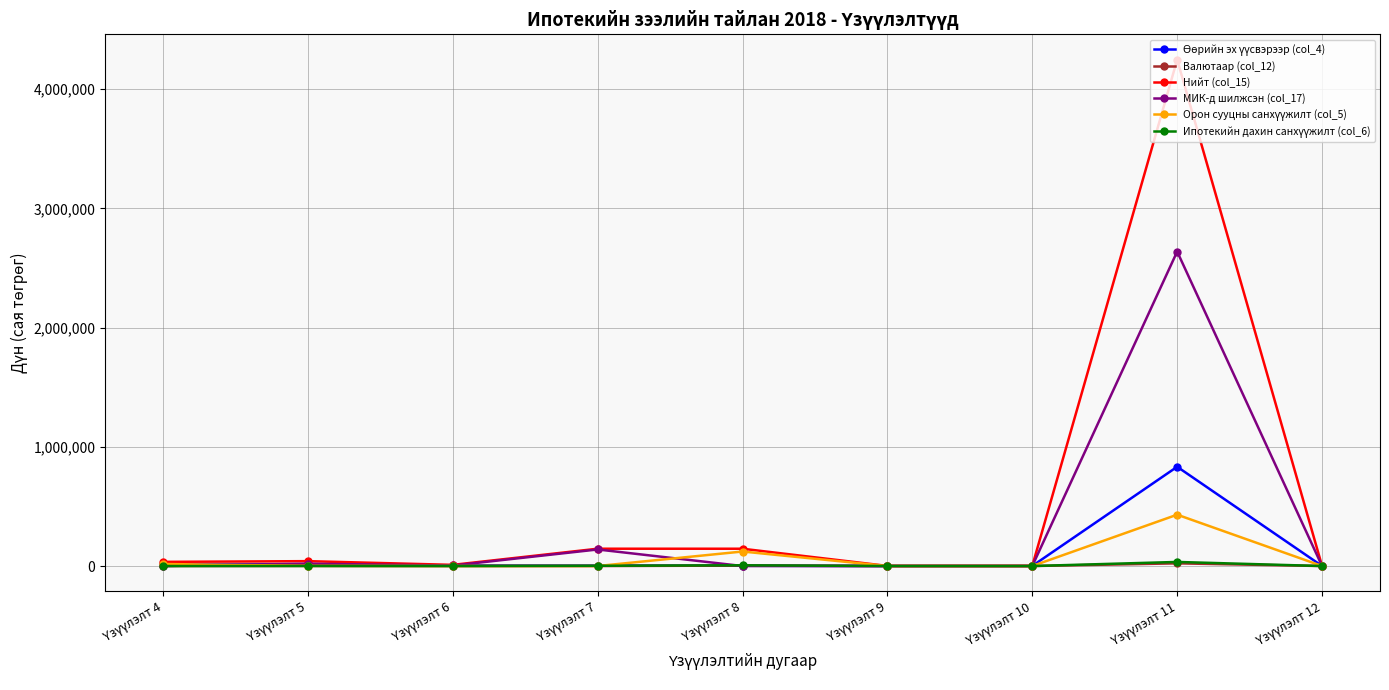

Does the chart display data point markers on the line(s)?

Yes